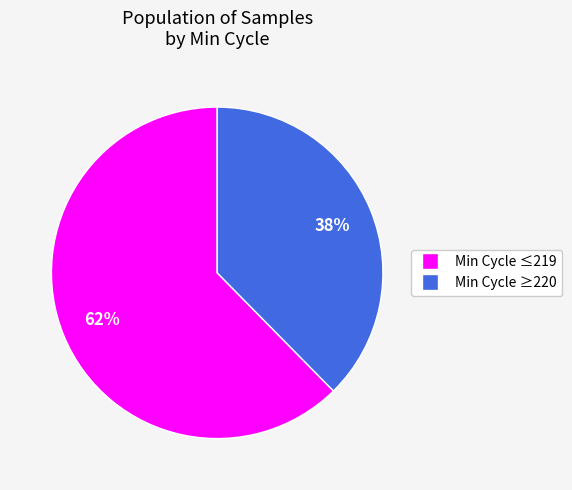

Is there any slice that represents more than half of the pie?

Yes